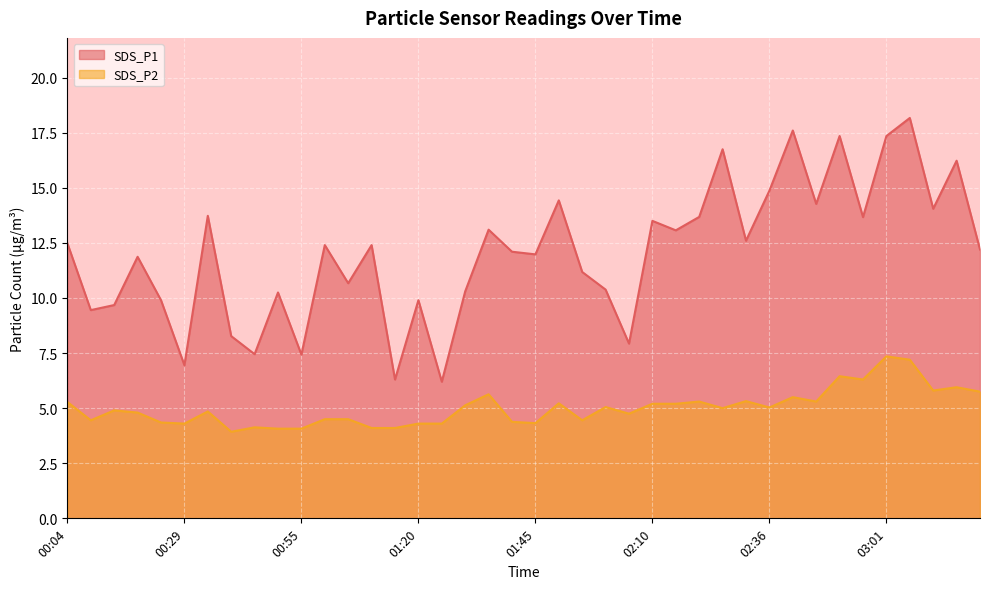

What is the average value of the SDS_P1 series?

12.1